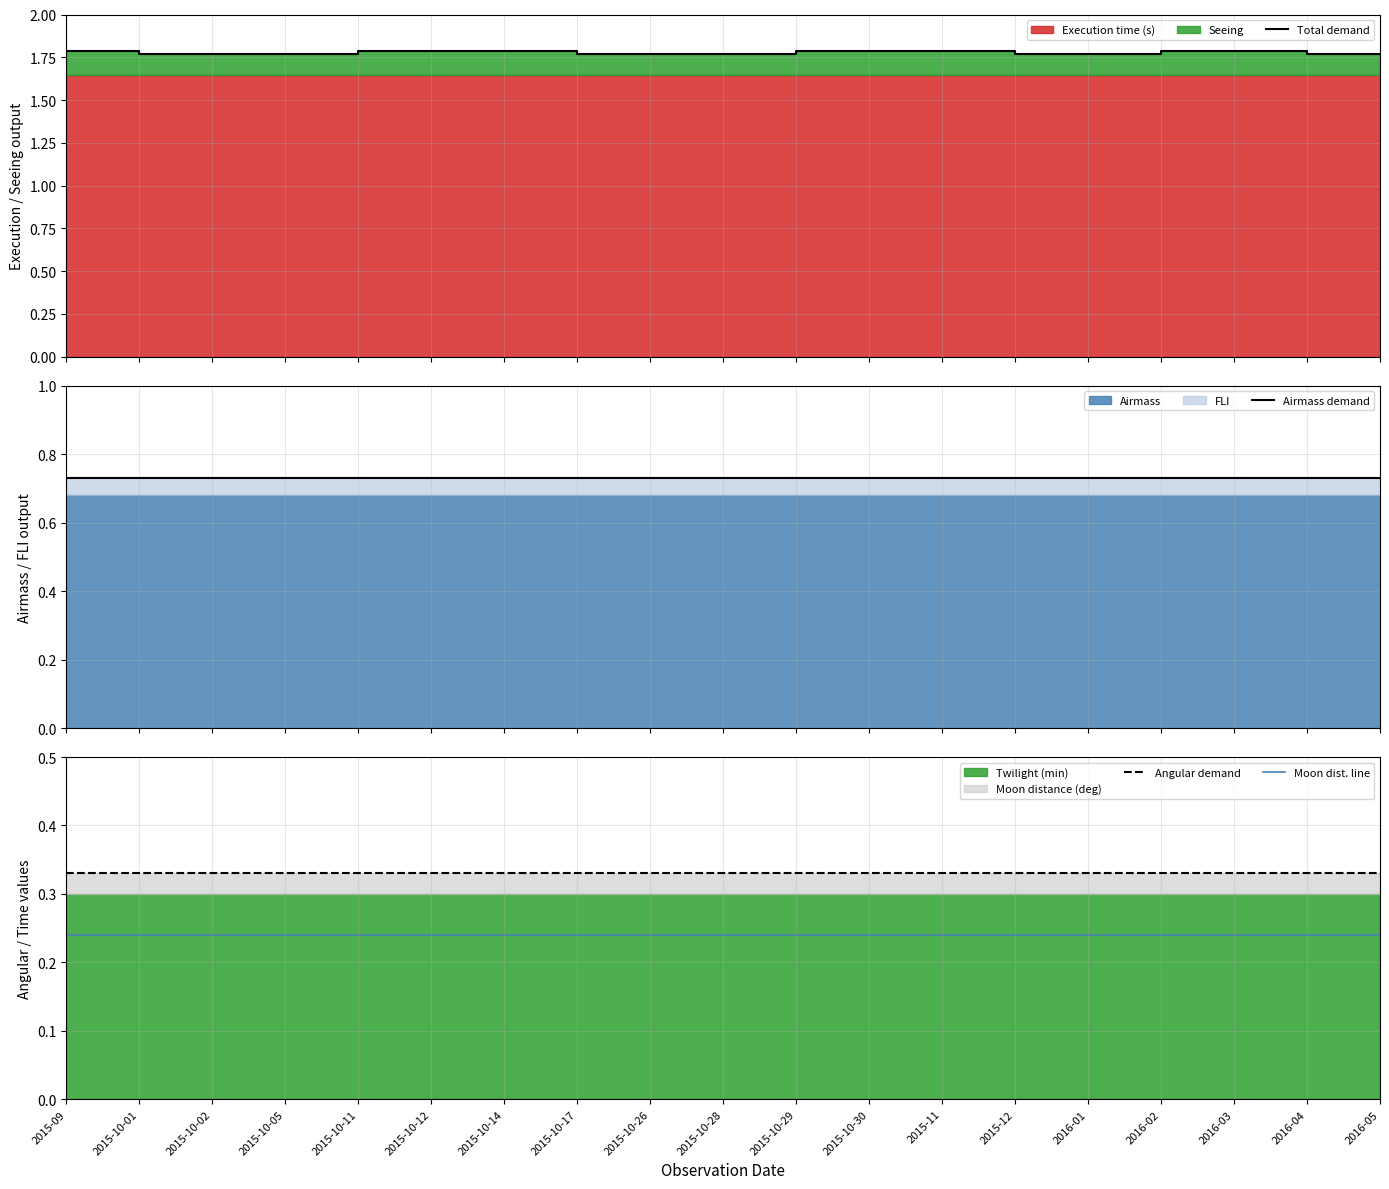

Which series has the largest total across all categories?

Total demand